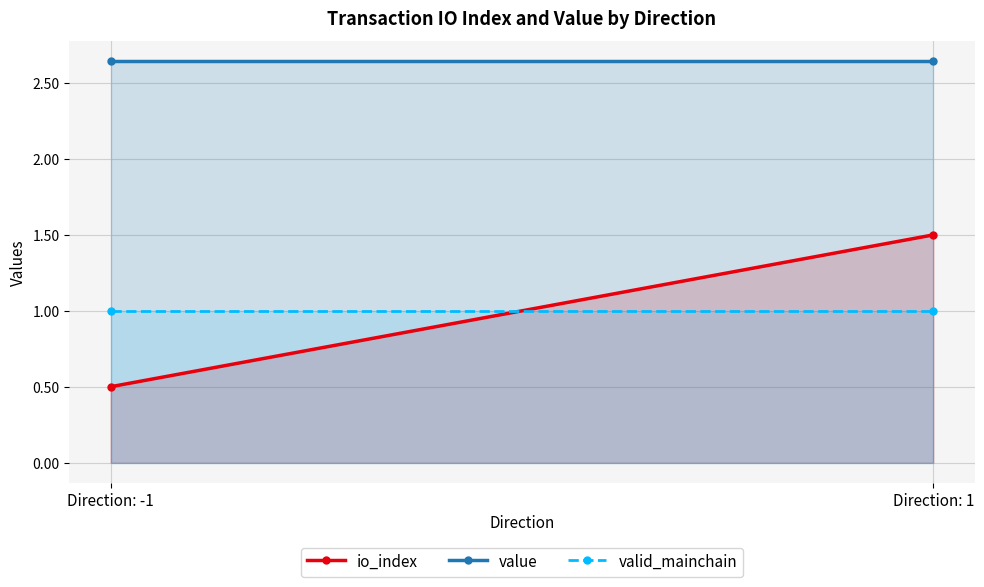

What position from the right is Direction: 1?

1